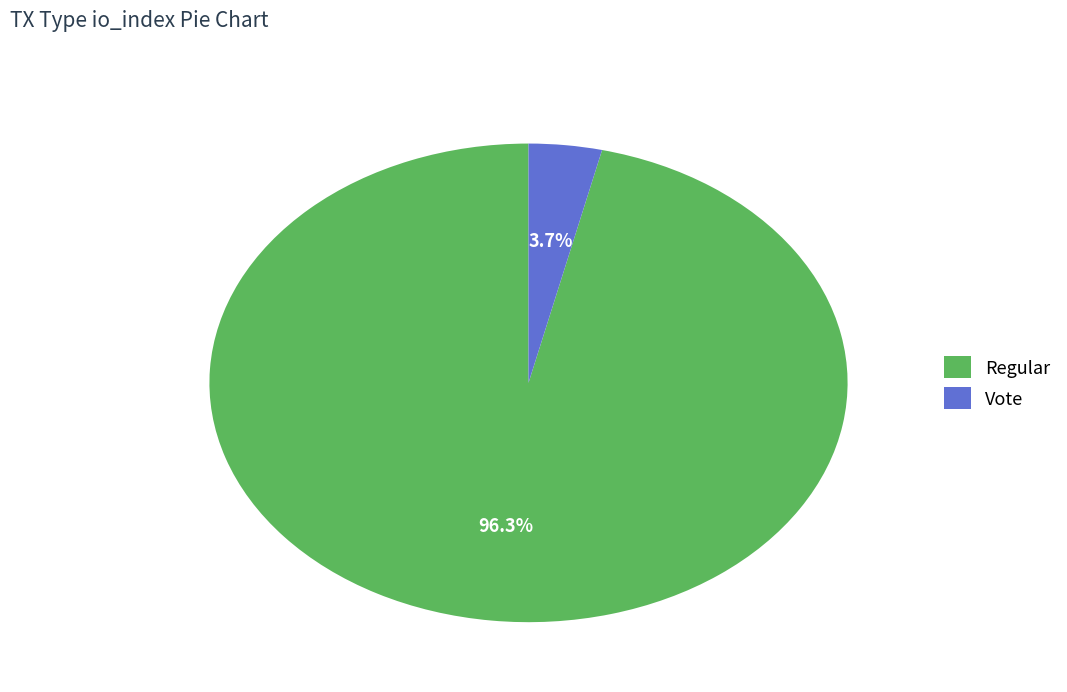

Do Vote and Regular together represent more than half of the pie?

Yes